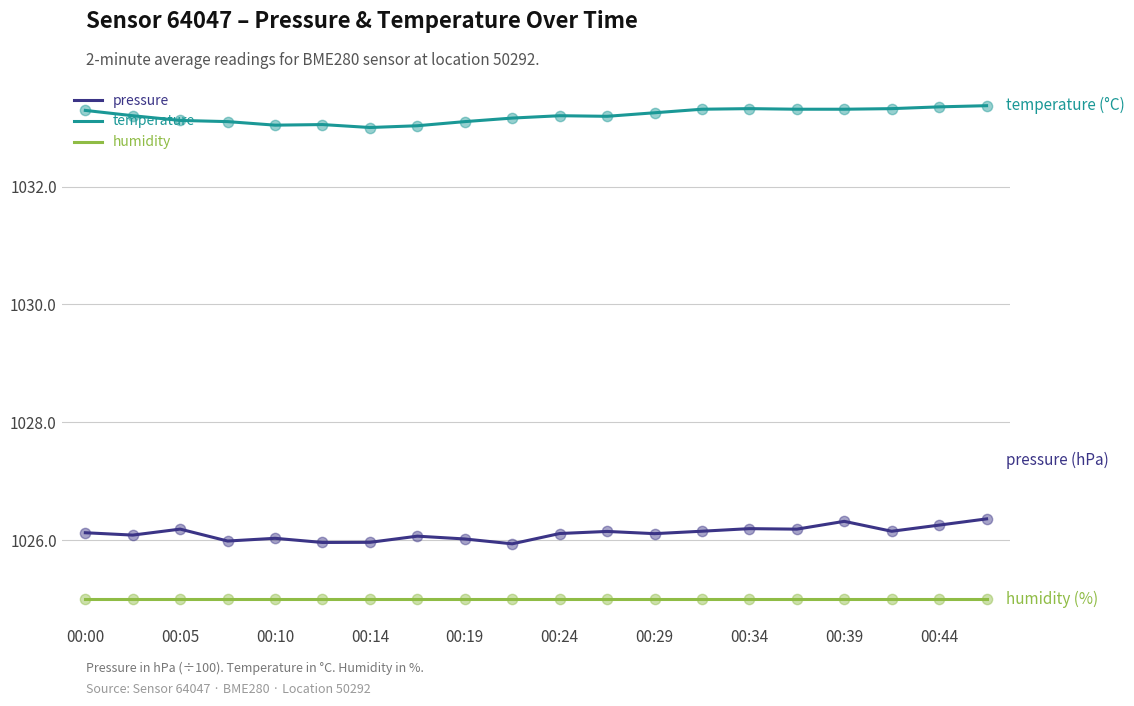

What are all the series names shown in the legend?

pressure, temperature, humidity